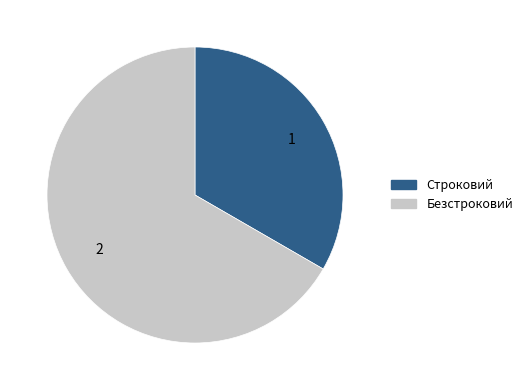

Rank the categories by value from lowest to highest.

Строковий, Безстроковий